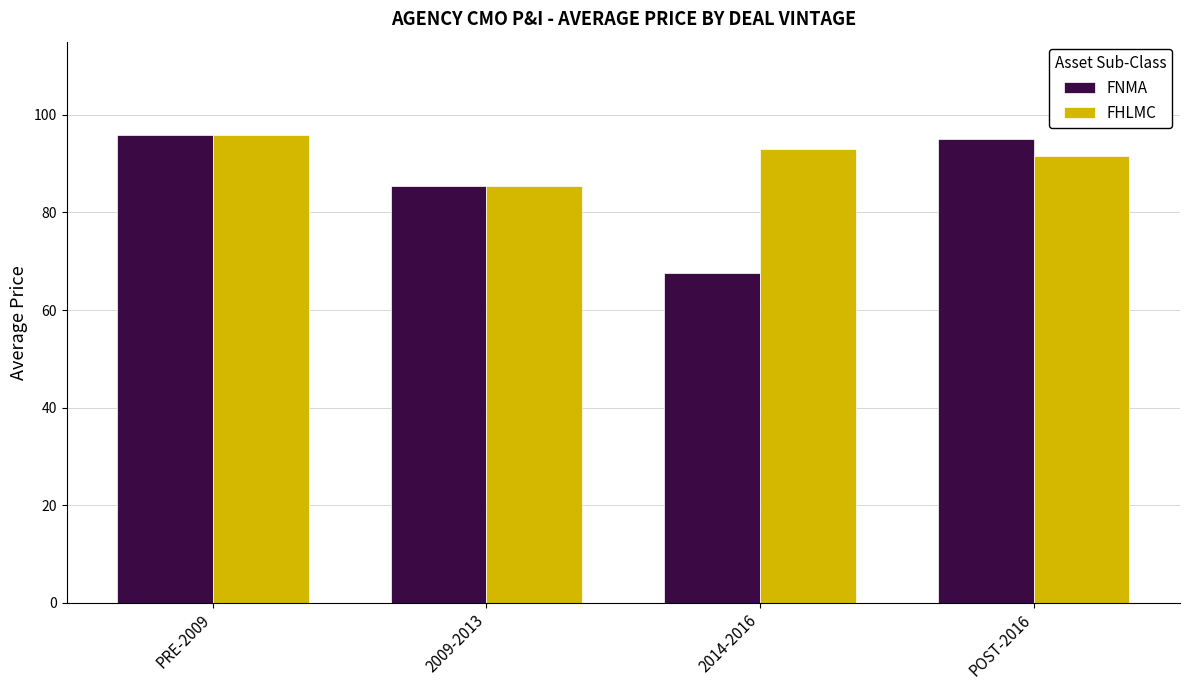

Rank the series by their average value, from highest to lowest.

FHLMC, FNMA